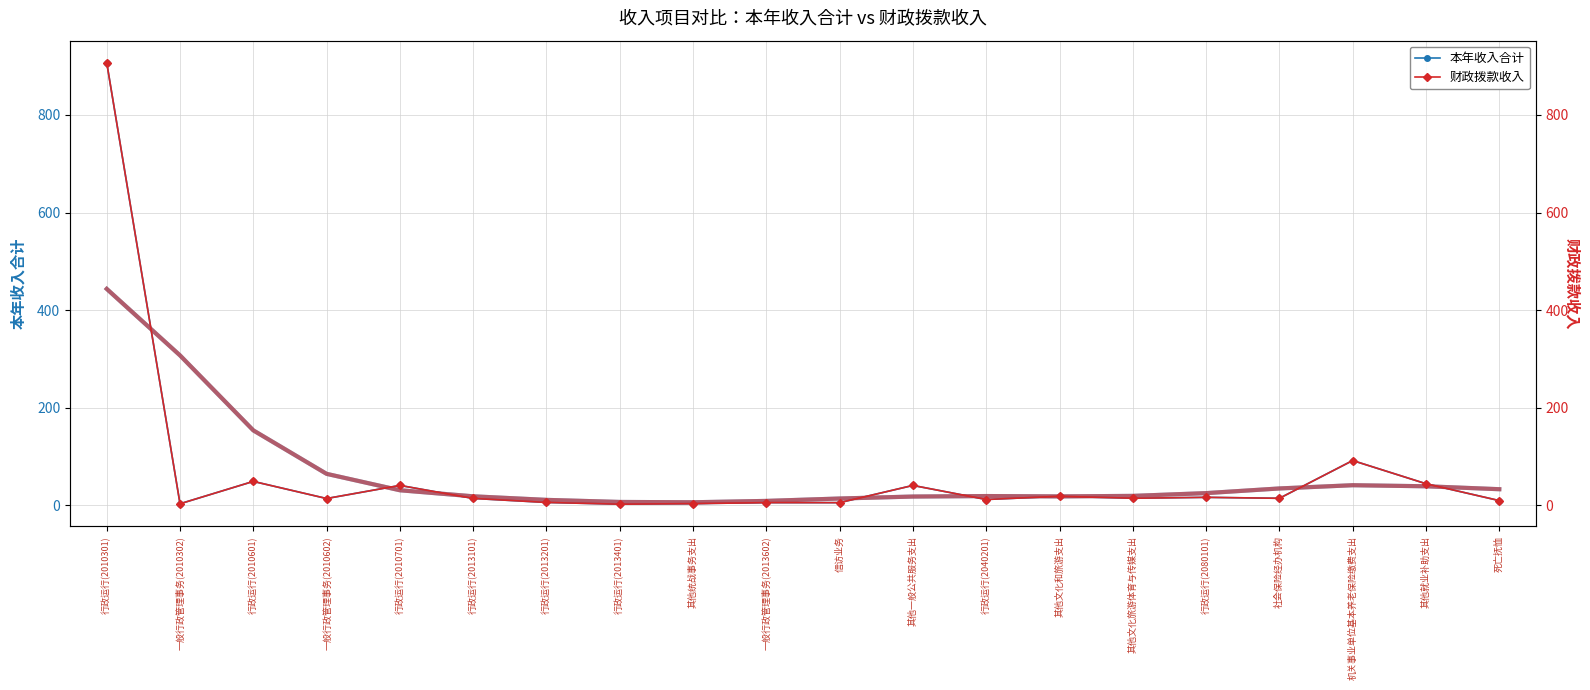

True or false: 本年收入合计 has more than 2 points higher than both neighbors.

True